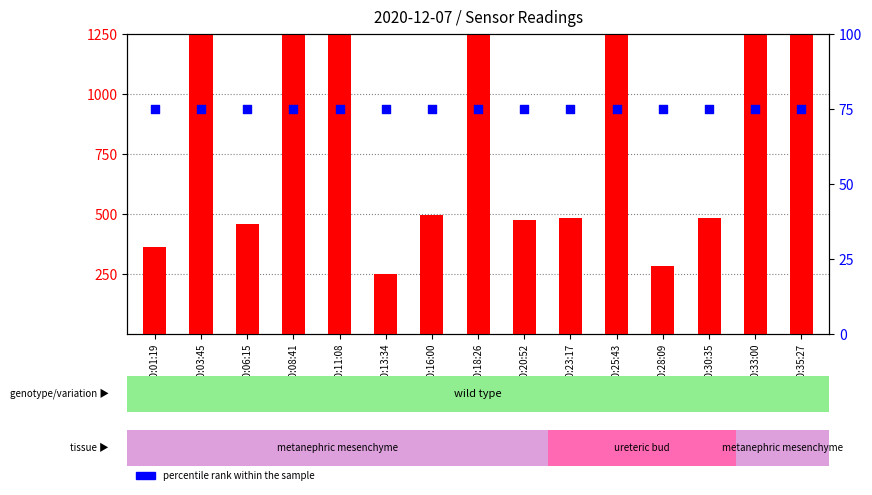

Which series has the largest total across all categories?

count